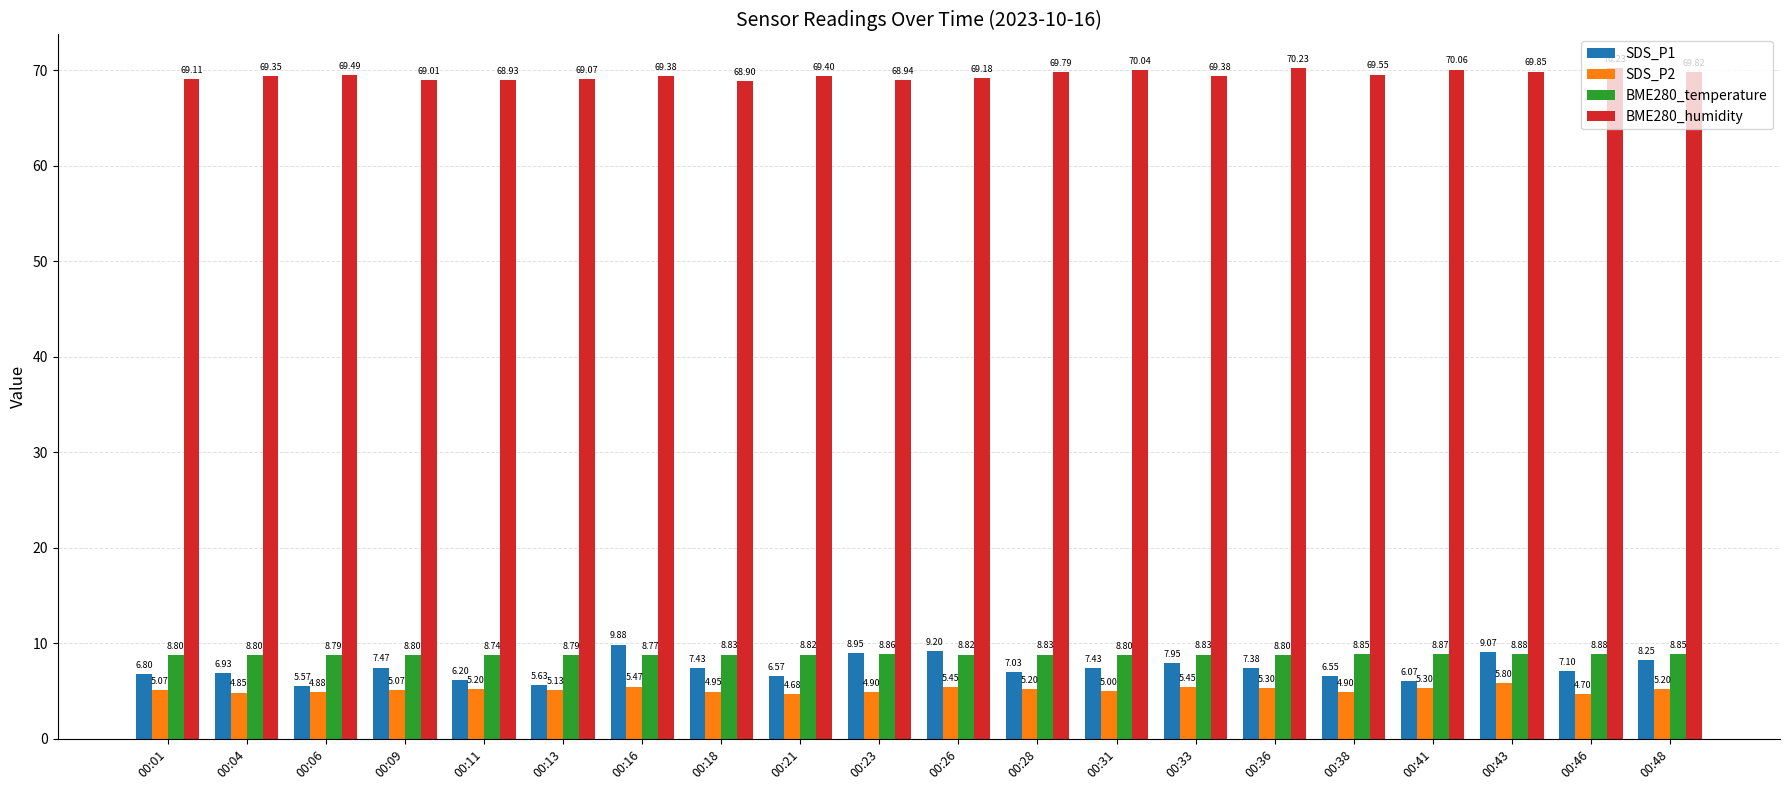

The BME280_humidity series shows 69.5 at 00:38. True or false?

True